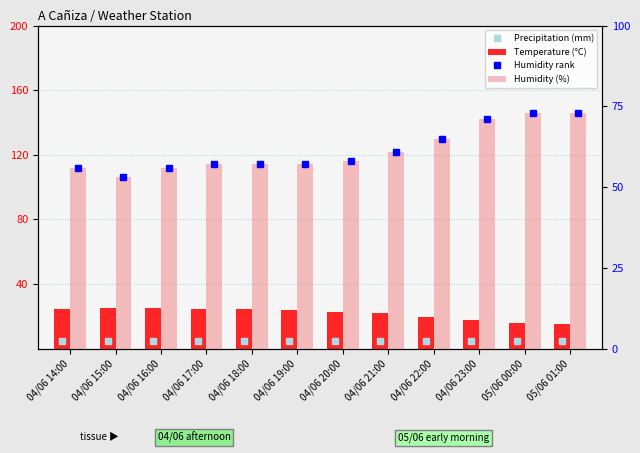

At how many categories does at least one series exceed 13?

12